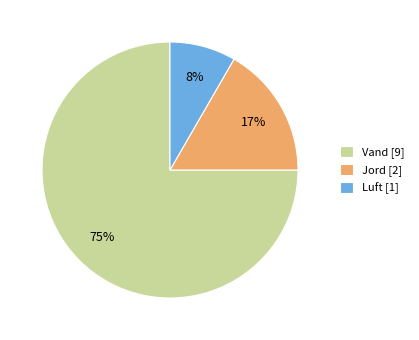

What is the smallest slice in the pie chart?

Luft [1]